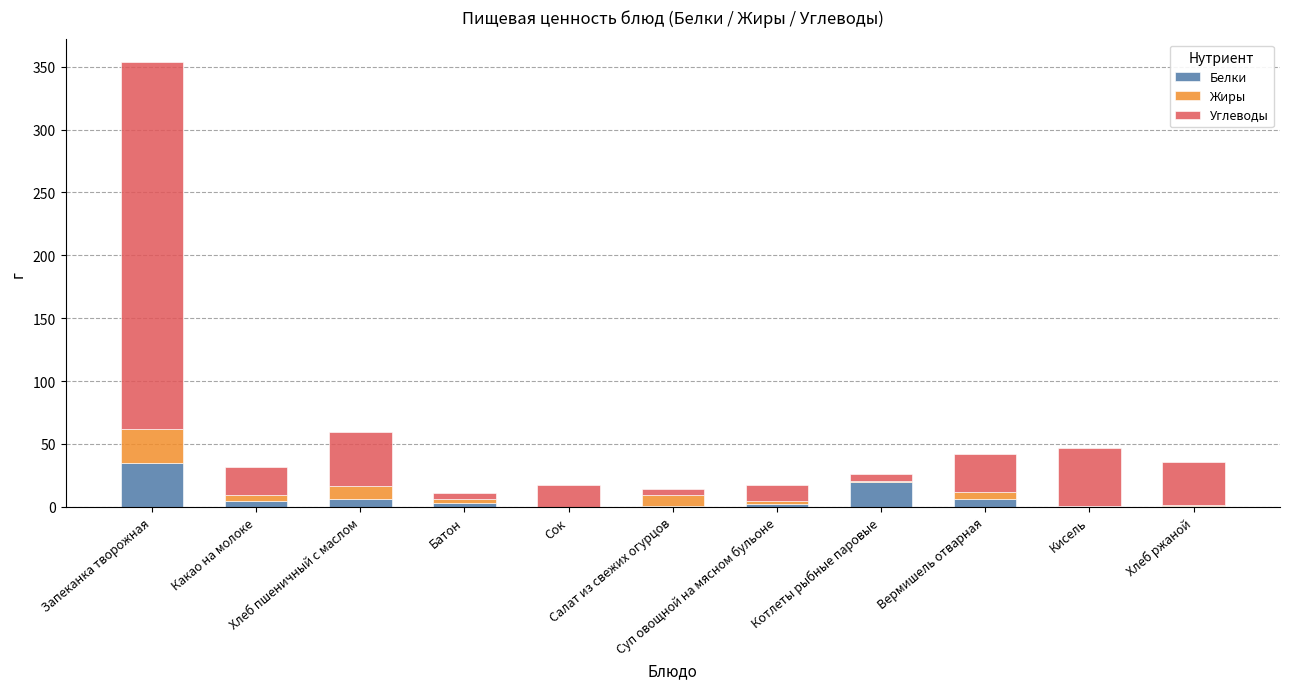

What is the highest value of the Белки series?

35.0